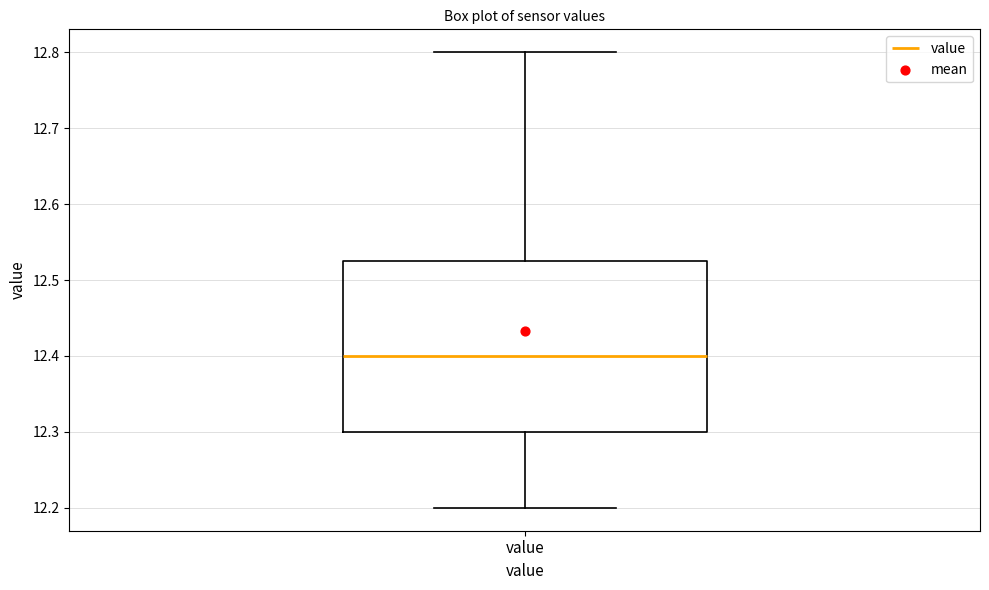

Read this box plot against the y-axis: the position of the median line, the range covered by the box, and the ends of both whiskers. The values are not printed on the chart, so give them approximately, as read against the axis.

median 12.40, box 12.30 to 12.53, whiskers 12.20 to 12.80